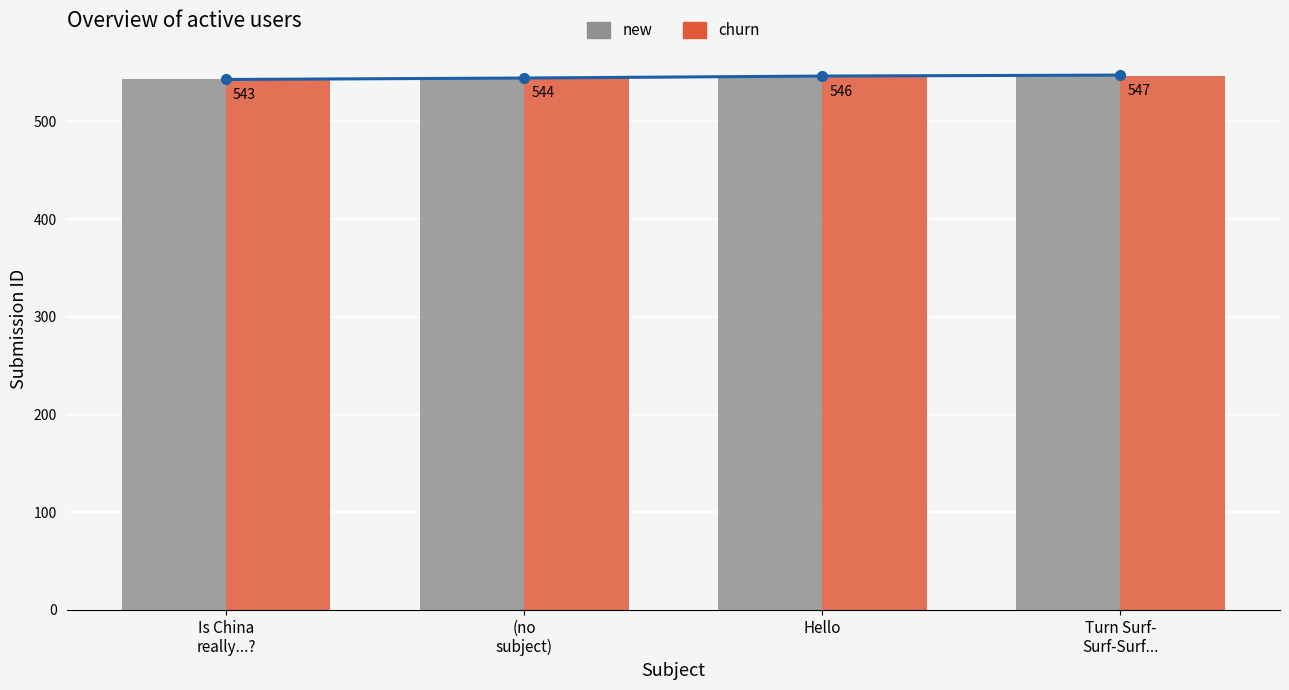

What is the maximum value shown in the chart?

548